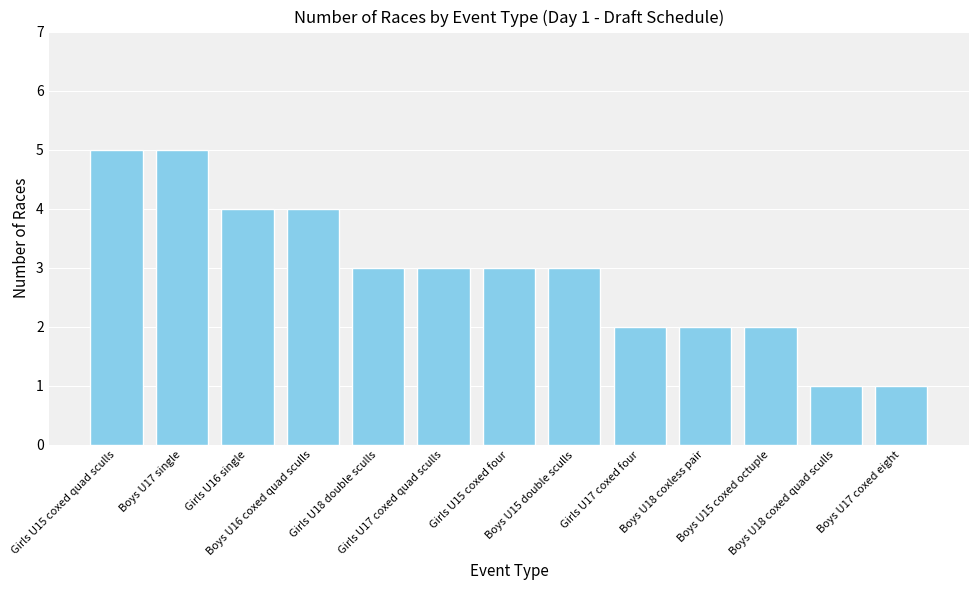

Count the number of categories in the chart.

13